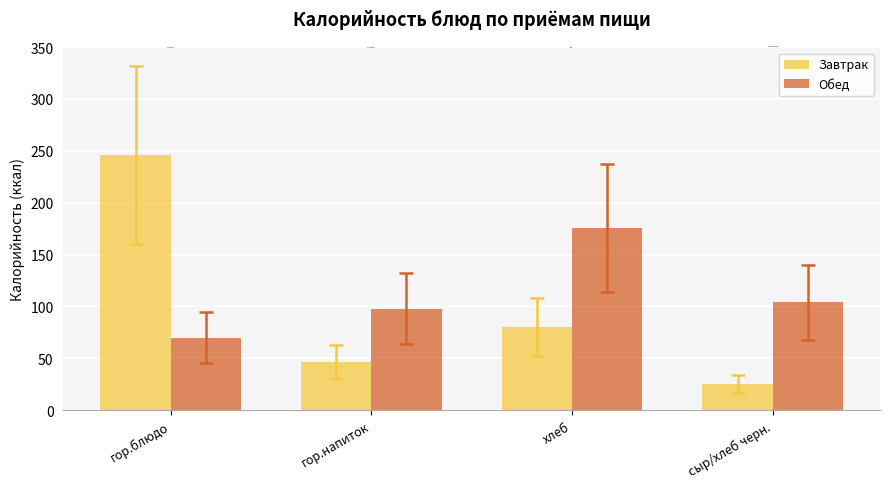

Which series has the largest range (max minus min)?

Завтрак